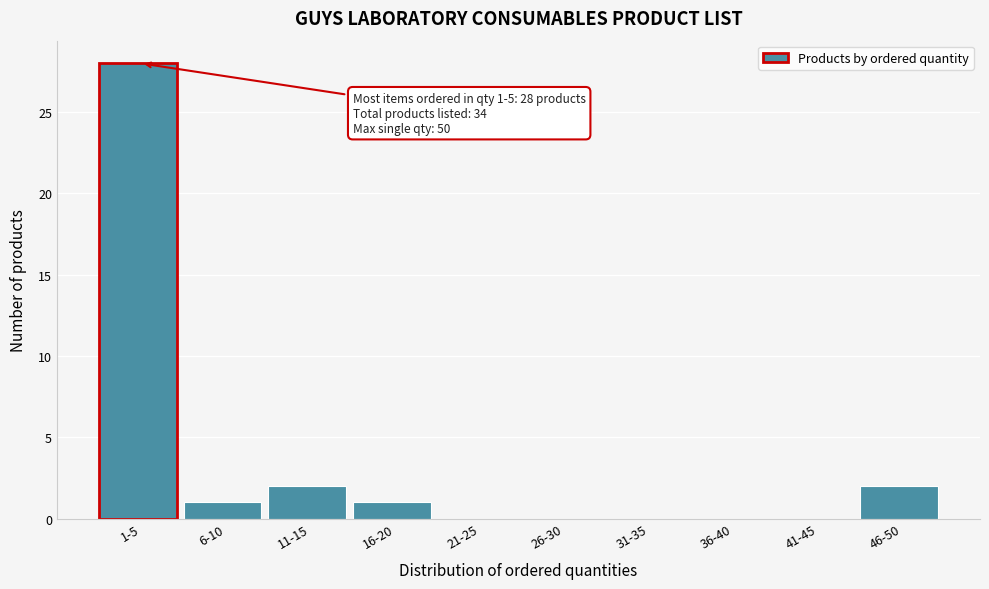

Reading right to left, what are all the values shown in this chart?

46-50=2	41-45=0	36-40=0	31-35=0	26-30=0	21-25=0	16-20=1	11-15=2	6-10=1	1-5=28